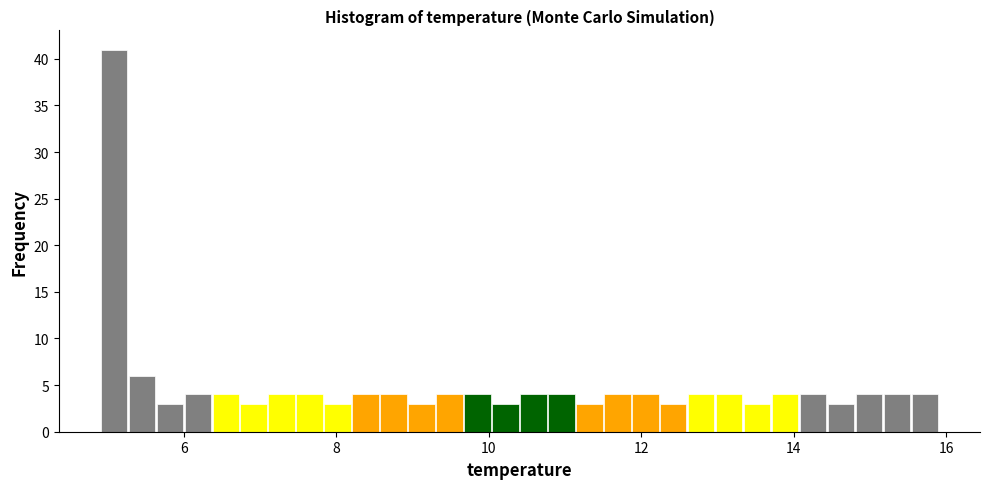

Around what value on the x-axis is the tallest bar? Give the approximate position of its centre, as read against the axis.

5.0